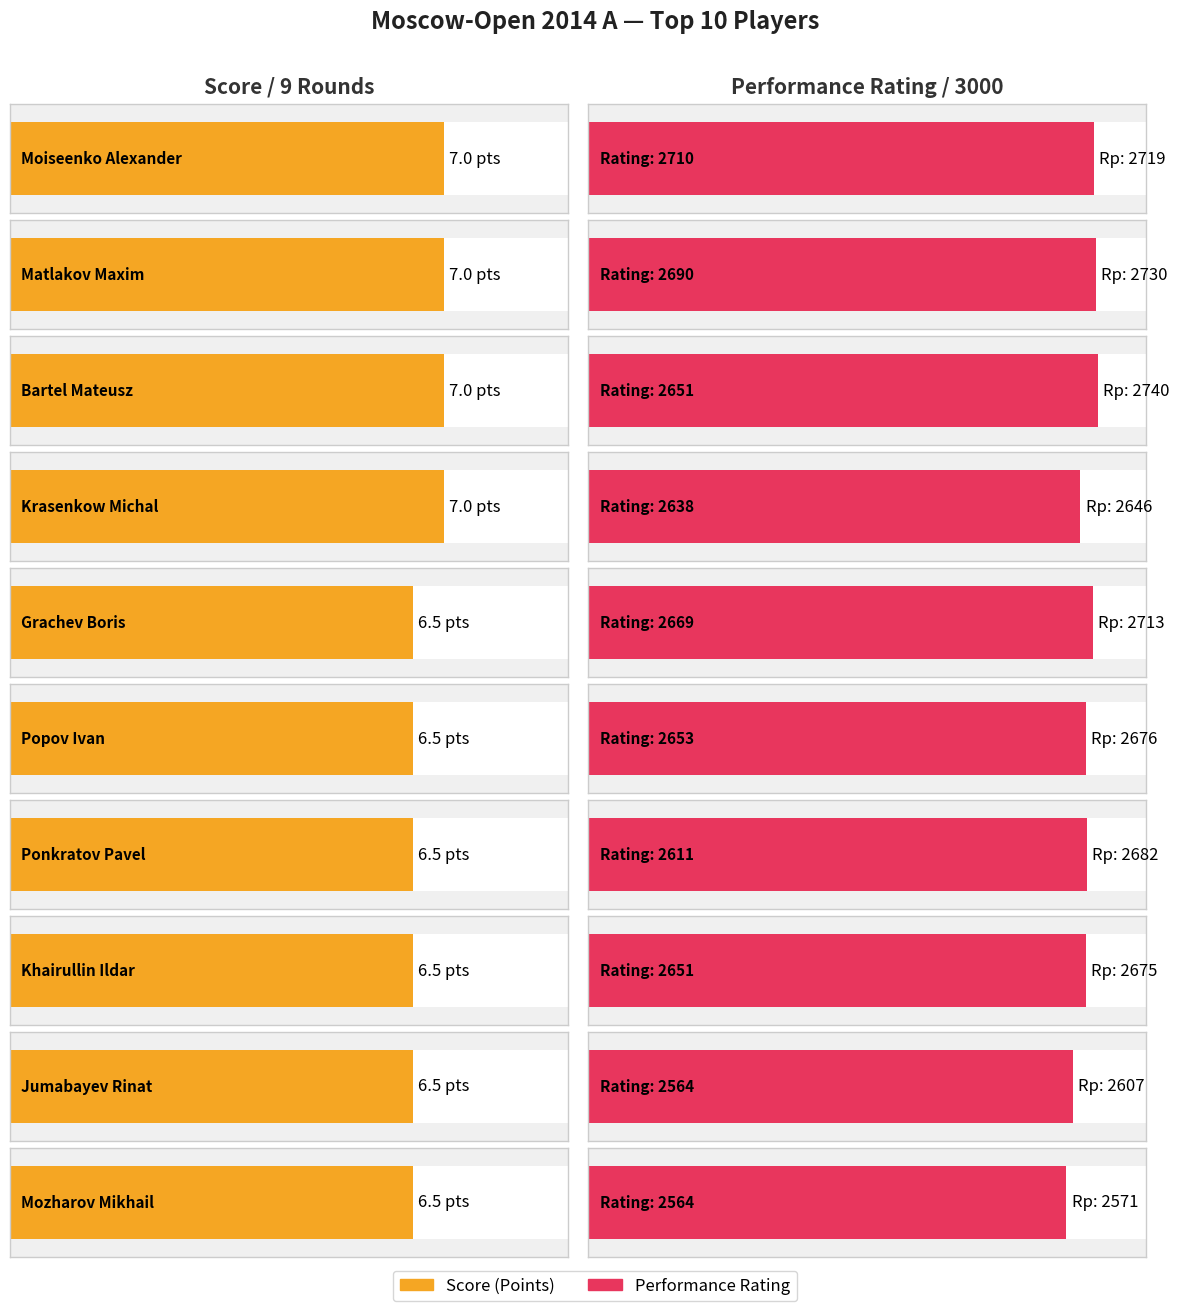

At how many categories does at least one series exceed 2209?

10